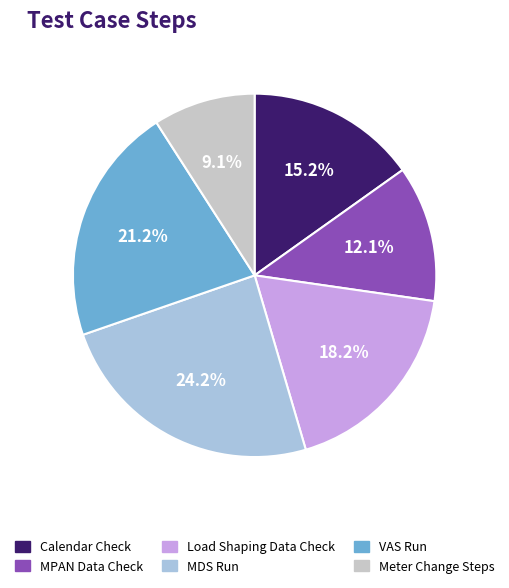

How many slices are in this pie chart?

6